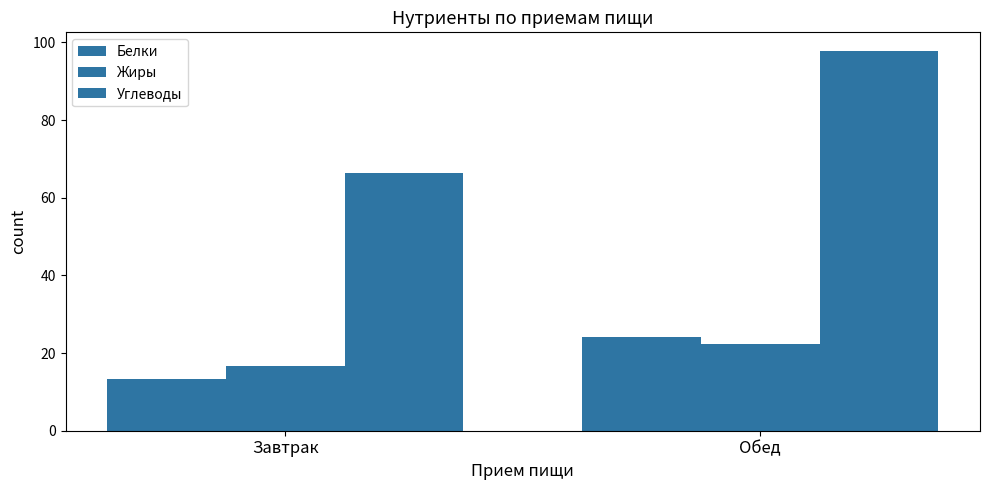

What is the approximate value of Углеводы at Обед?

97.7